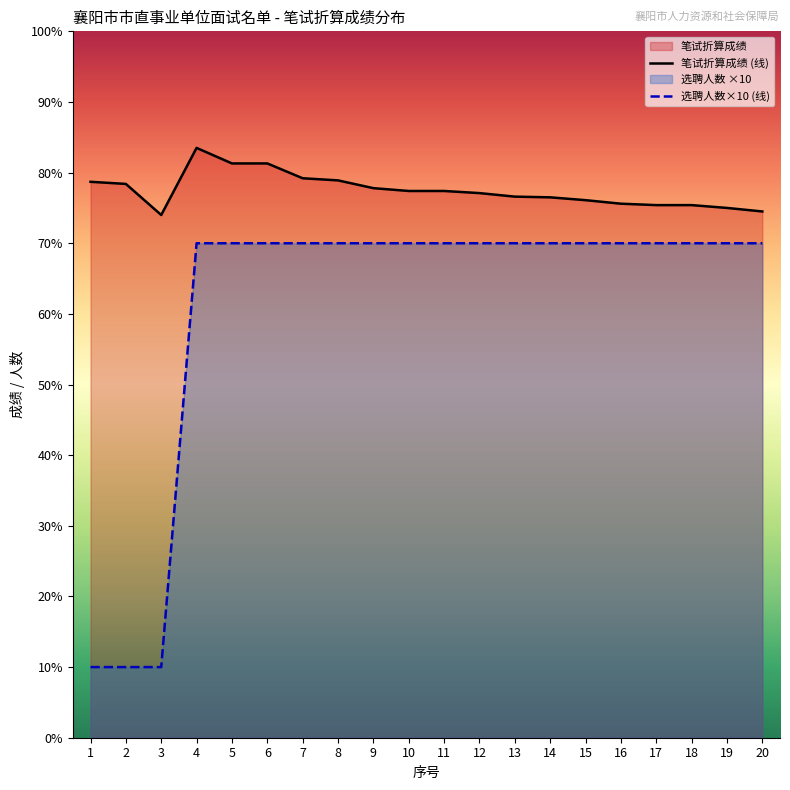

Reading left to right, transcribe all the data shown in this chart.

笔试折算成绩: 78.7	78.4	74.0	83.5	81.3	81.3	79.2	78.9	77.8	77.4	77.4	77.1	76.6	76.5	76.1	75.6	75.4	75.4	75.0	74.5
选聘人数: 10.0	10.0	10.0	70.0	70.0	70.0	70.0	70.0	70.0	70.0	70.0	70.0	70.0	70.0	70.0	70.0	70.0	70.0	70.0	70.0